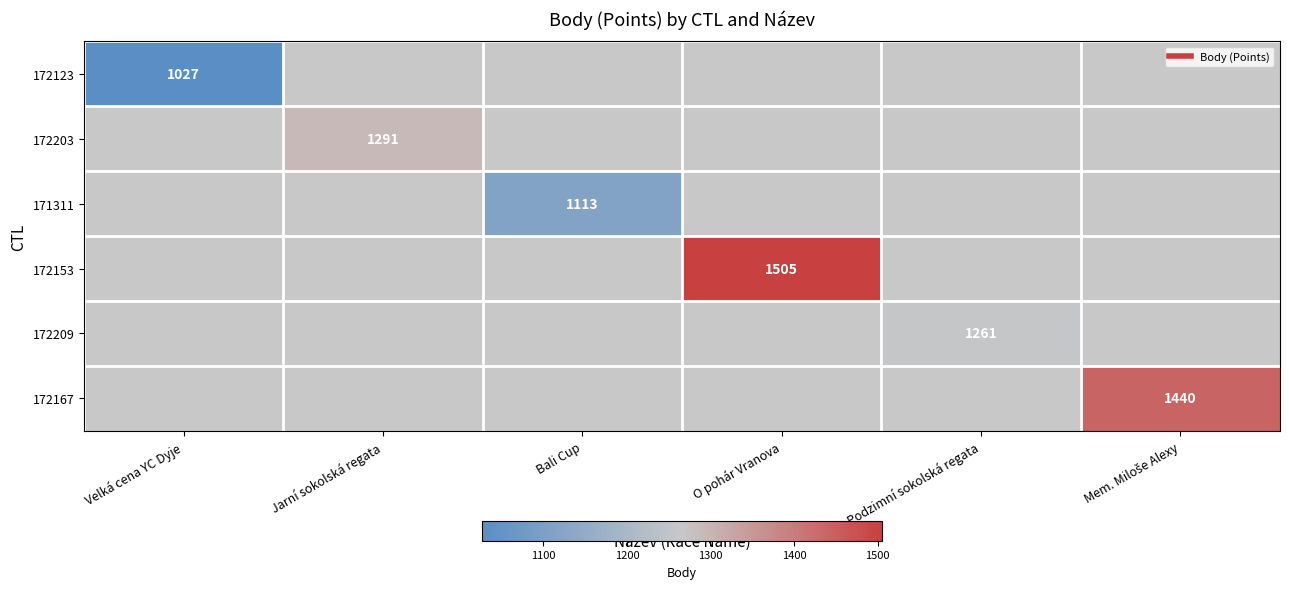

True or false: 172209 has a value of 1261.0 at Podzimní sokolská regata.

True